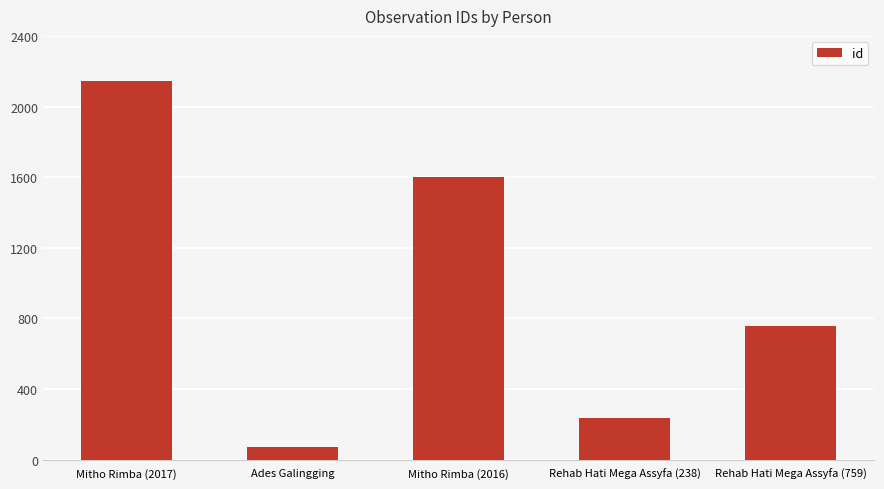

Reading right to left, transcribe all the data shown in this chart.

759	238	1602	73	2142